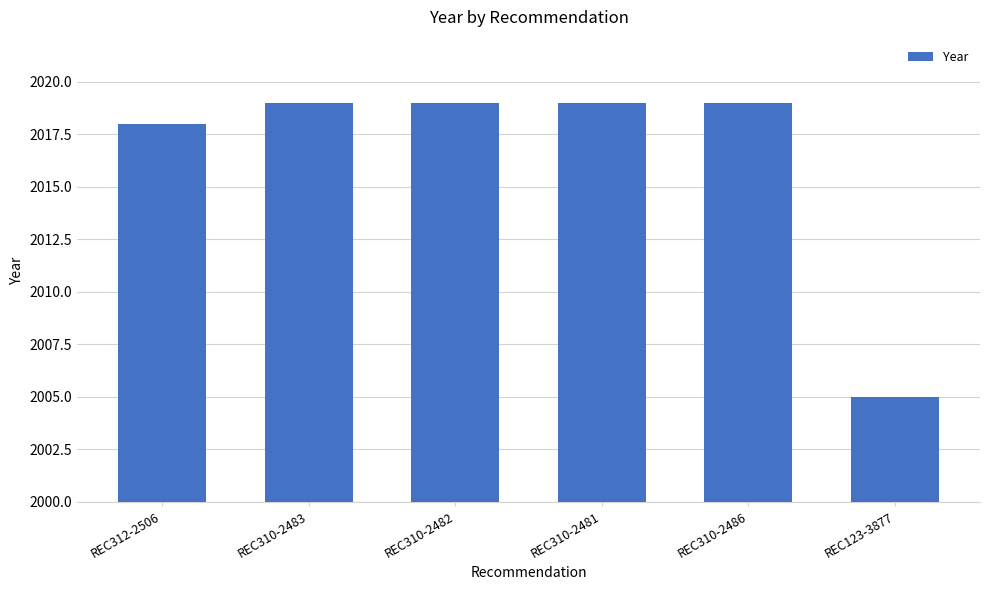

Which has a higher value, REC312-2506 or REC310-2481?

REC310-2481